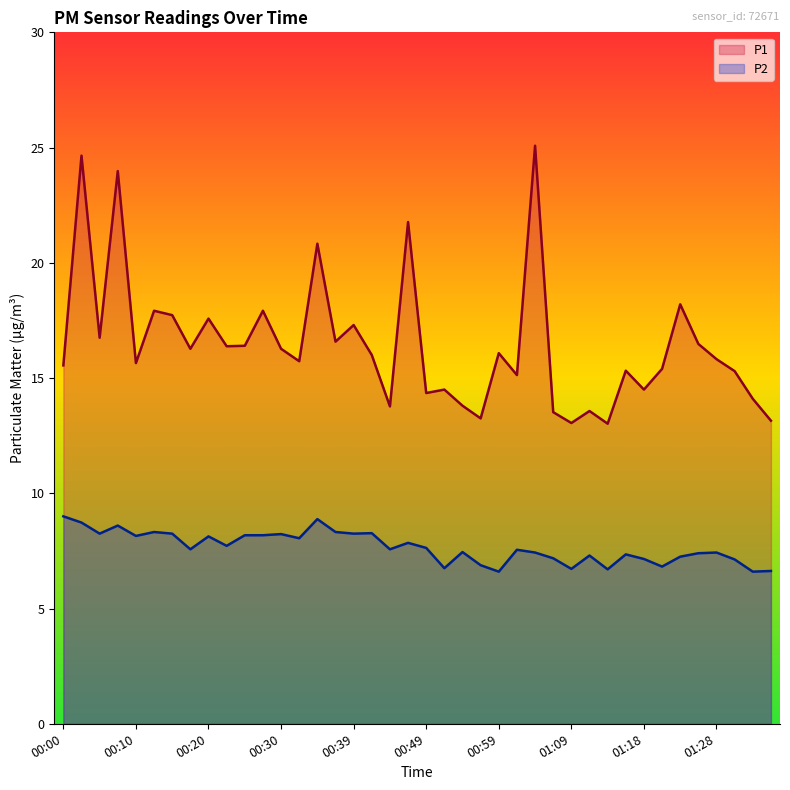

At which category does P1 reach its first local valley?

00:05